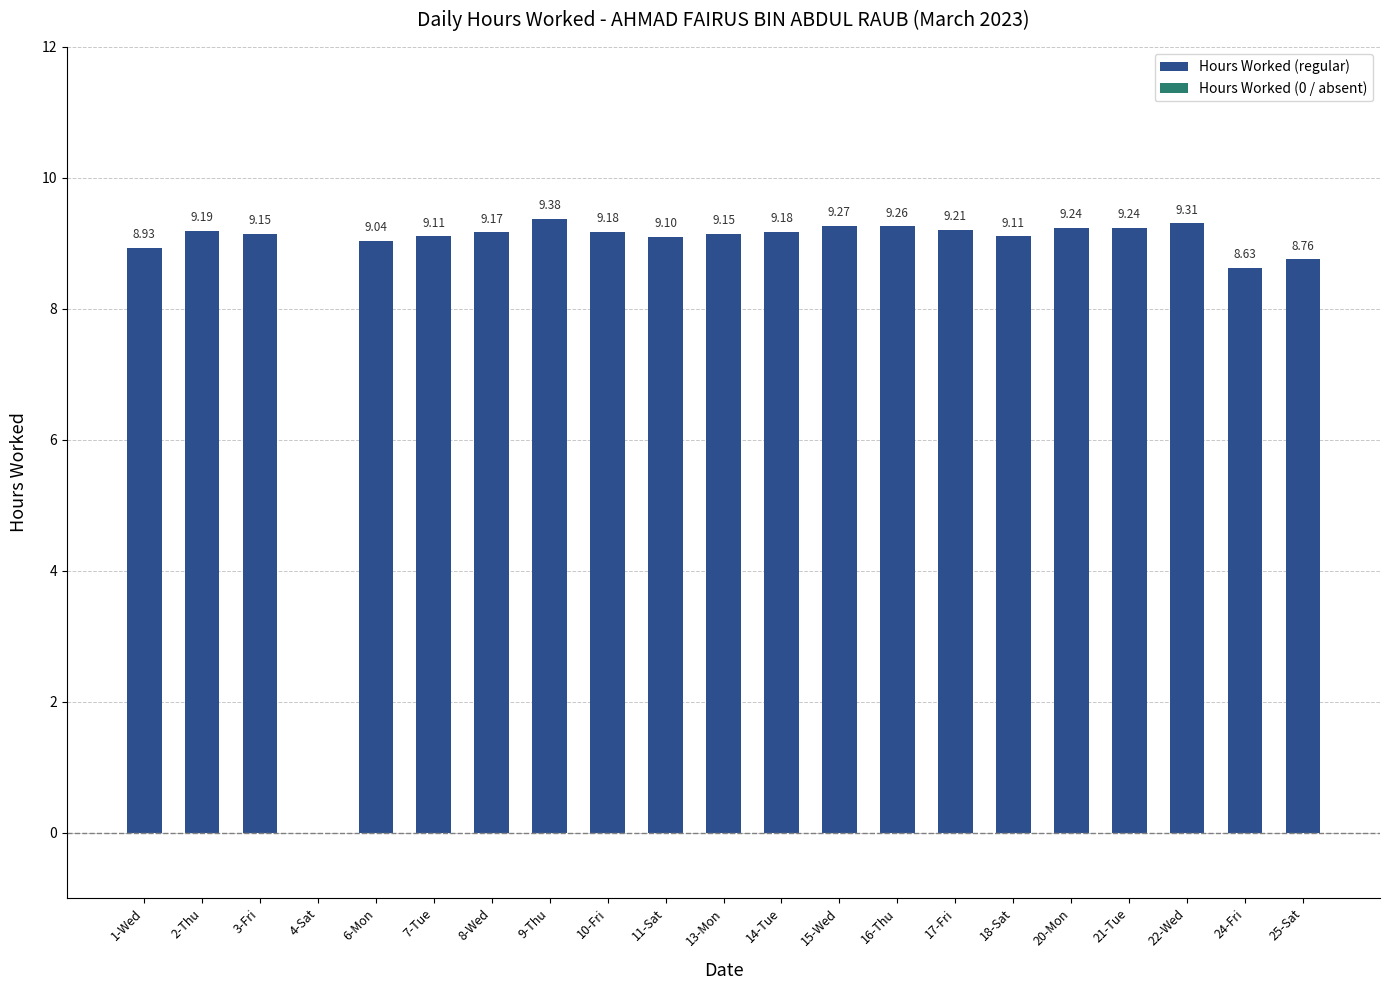

What is the sum of the values at 13-Mon and 24-Fri?

17.8